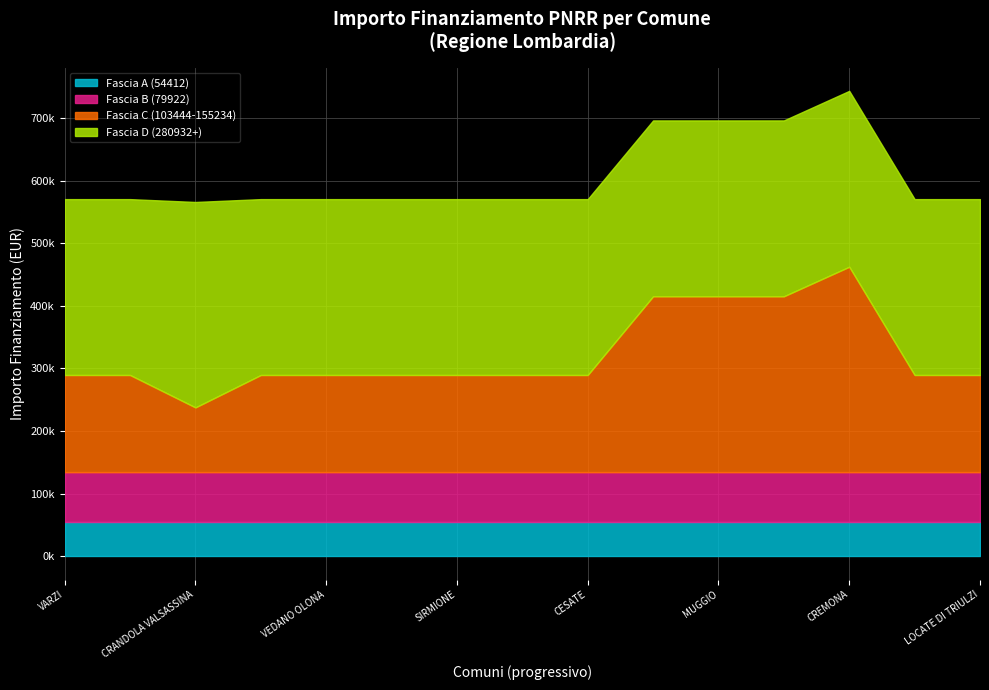

What is the label of the 5th point from the left?

VEDANO OLONA